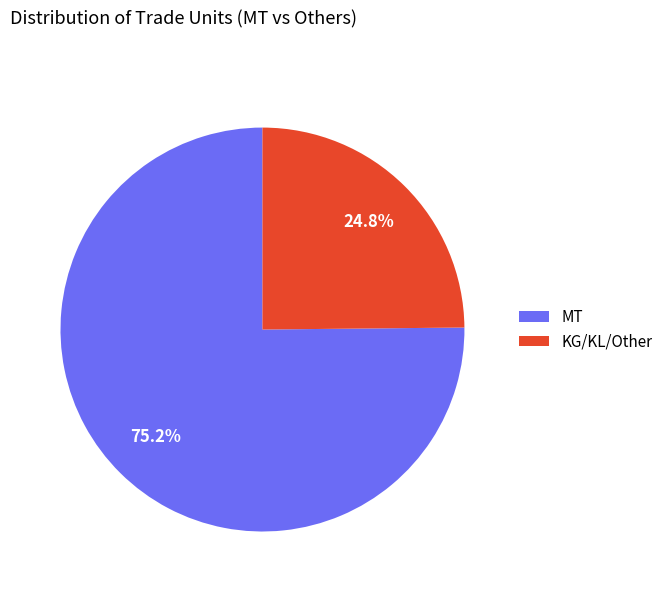

Combined, what portion of the pie is MT and KG/KL/Other?

100.0%